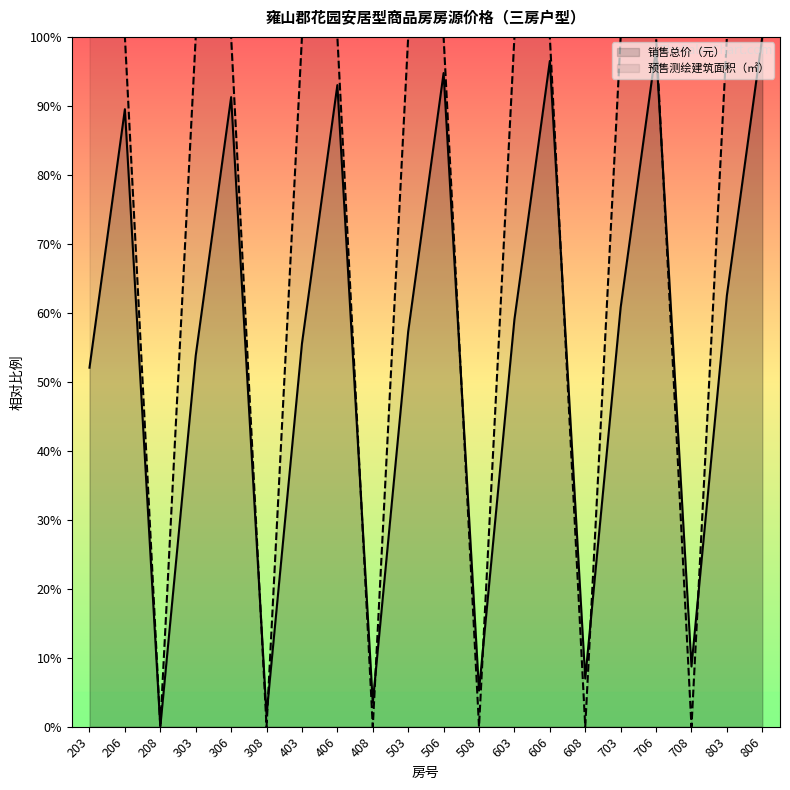

How many values in 预售测绘建筑面积（㎡） are above zero?

14